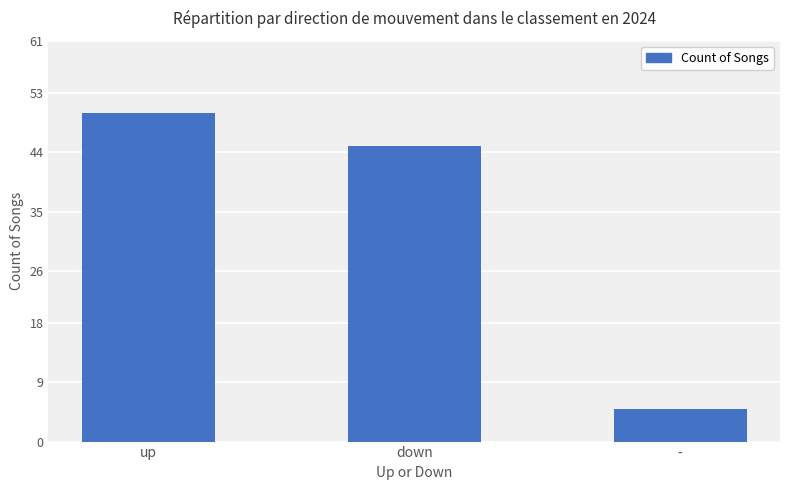

What is the difference between the maximum and second lowest values?

5